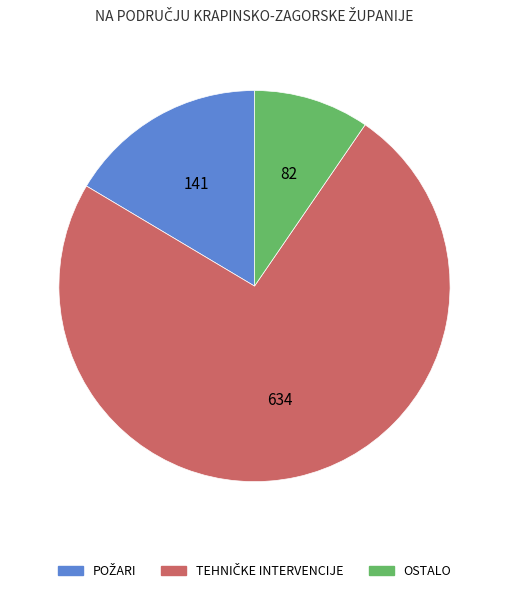

Which category has the smallest portion of the pie?

OSTALO